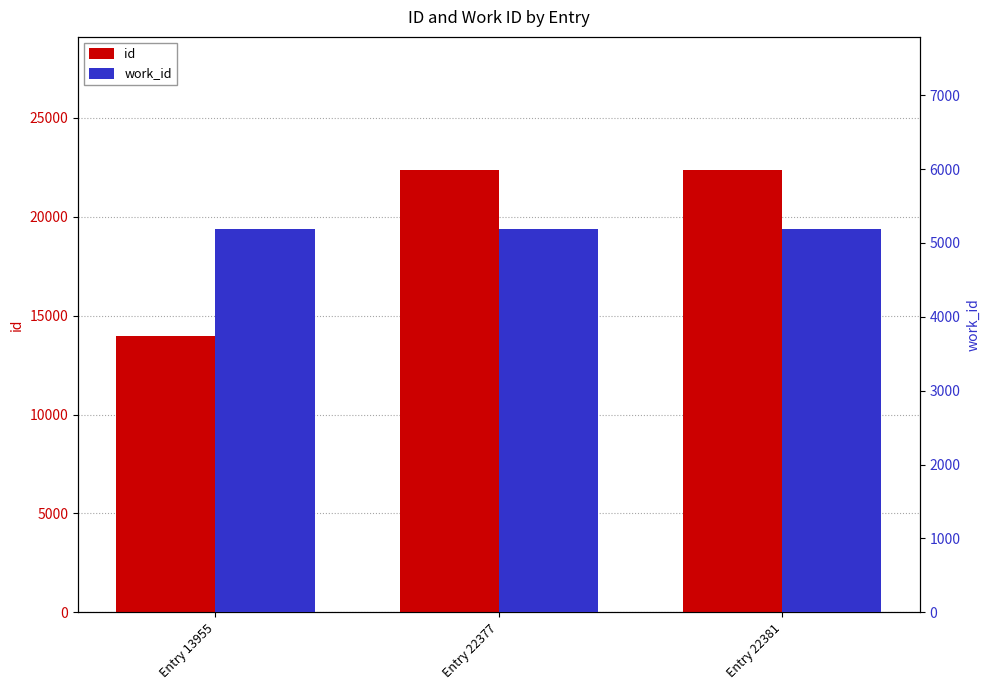

How many bars are there in total?

6